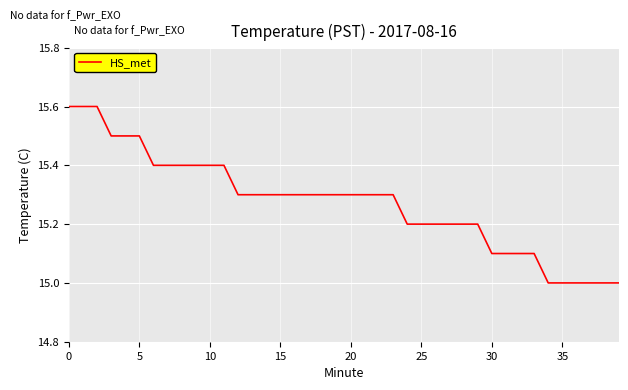

Reading left to right, what are all the values shown in this chart?

15.6	15.6	15.6	15.5	15.5	15.5	15.4	15.4	15.4	15.4	15.4	15.4	15.3	15.3	15.3	15.3	15.3	15.3	15.3	15.3	15.3	15.3	15.3	15.3	15.2	15.2	15.2	15.2	15.2	15.2	15.1	15.1	15.1	15.1	15.0	15.0	15.0	15.0	15.0	15.0